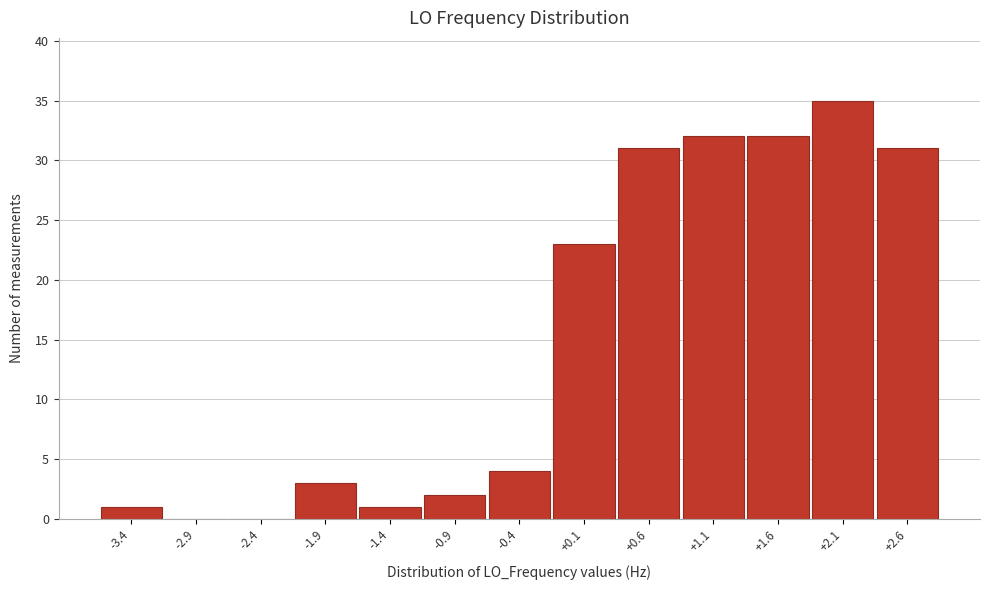

Reading left to right, transcribe this chart: for each bar, give the range it covers on the x-axis and its height. The values are not printed on the chart, so give them approximately, as read against the axis.

-3.65 to -3.15: 1
-3.15 to -2.65: 0
-2.65 to -2.15: 0
-2.15 to -1.65: 3
-1.65 to -1.15: 1
-1.15 to -0.65: 2
-0.65 to -0.15: 4
-0.15 to 0.35: 23
0.35 to 0.85: 31
0.85 to 1.35: 32
1.35 to 1.85: 32
1.85 to 2.35: 35
2.35 to 2.85: 31